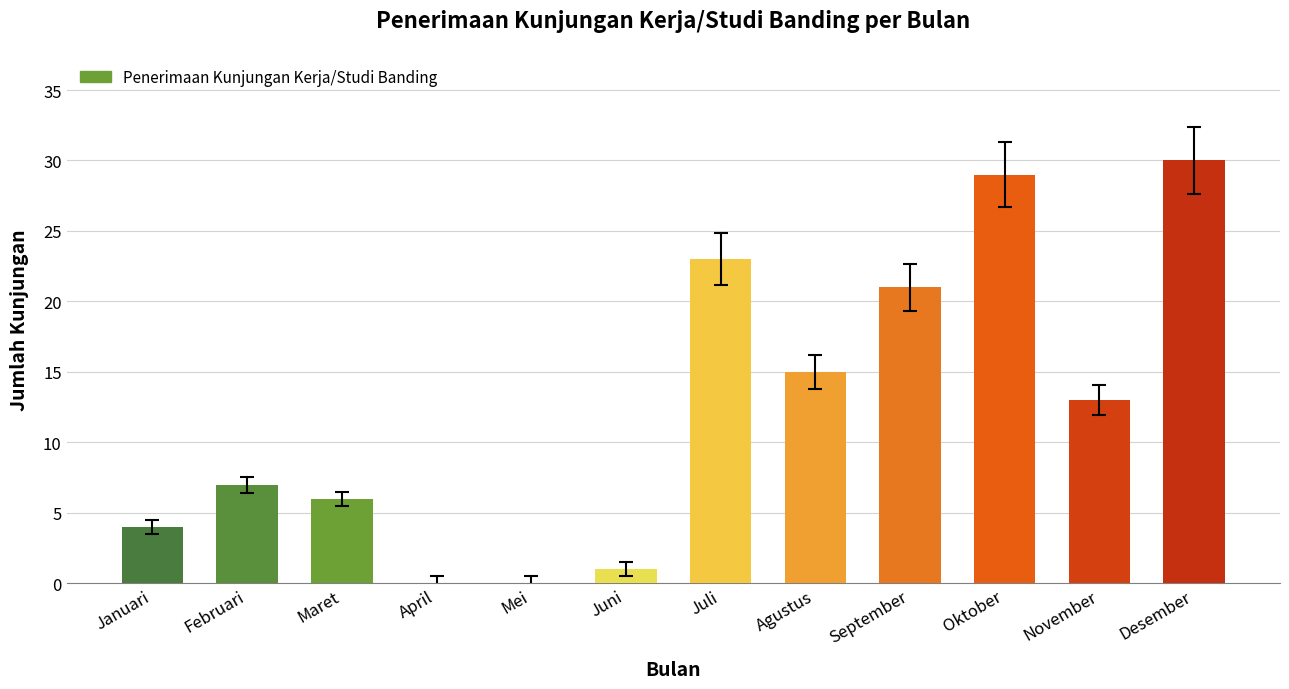

What is the change in value from Juni to Agustus?

+14